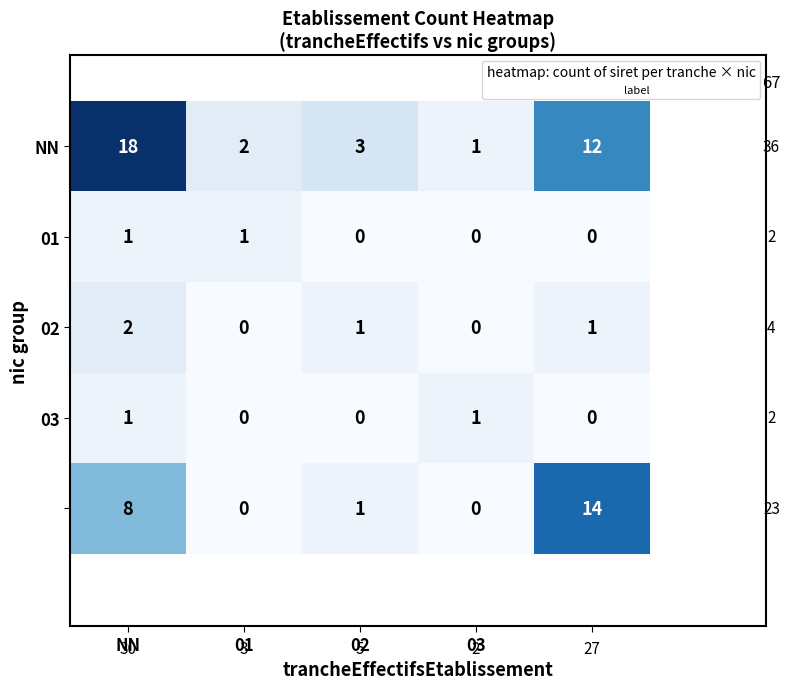

How many series are shown in this chart?

5